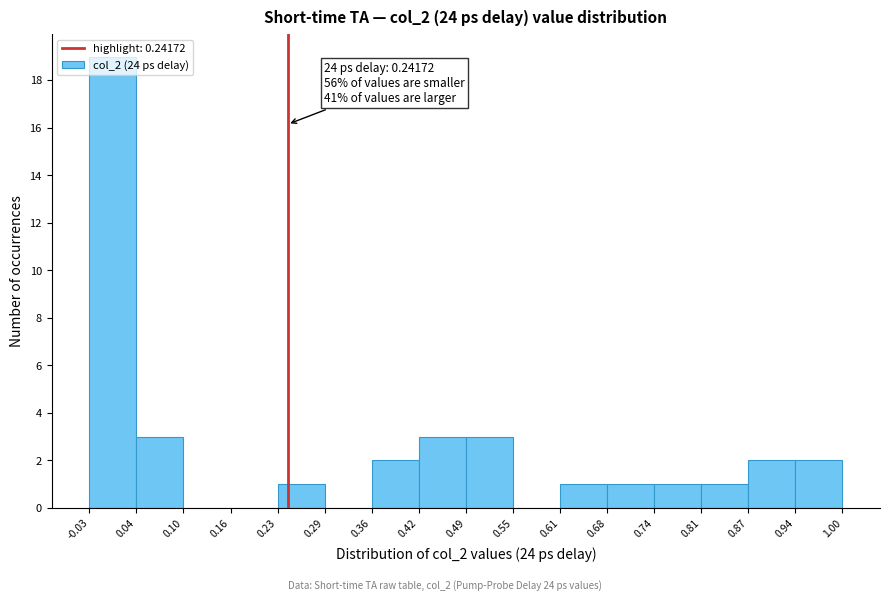

Over which range of the x-axis is the bar tallest?

-0.03 to 0.04